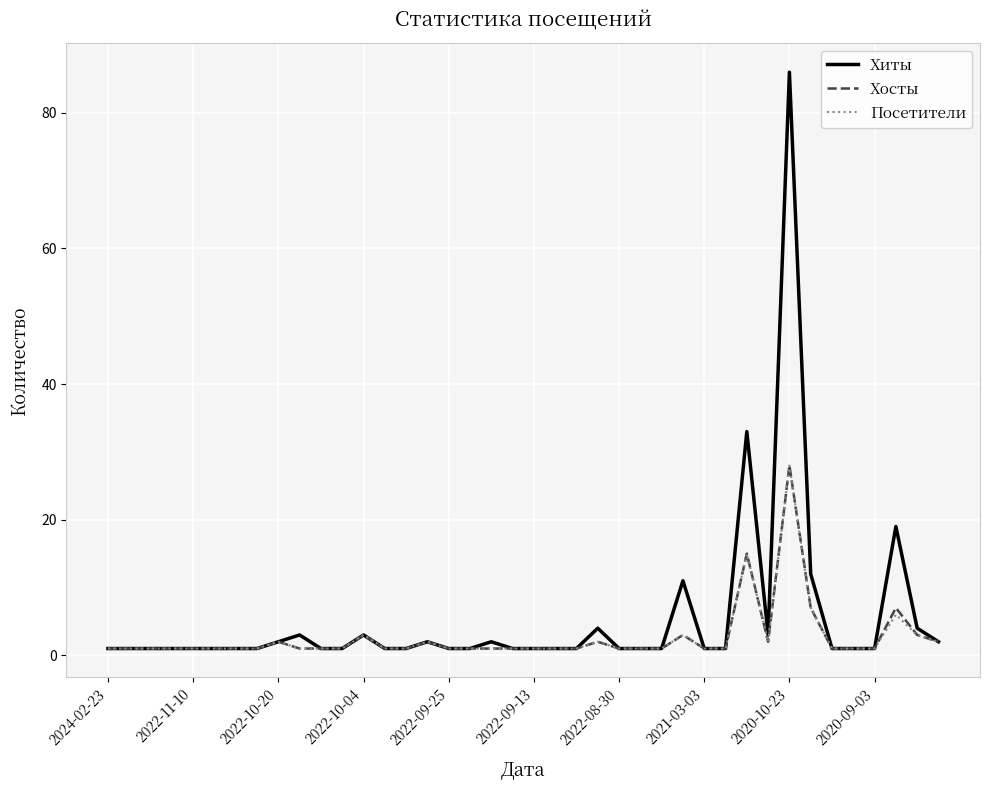

What is the minimum value for Хосты?

1